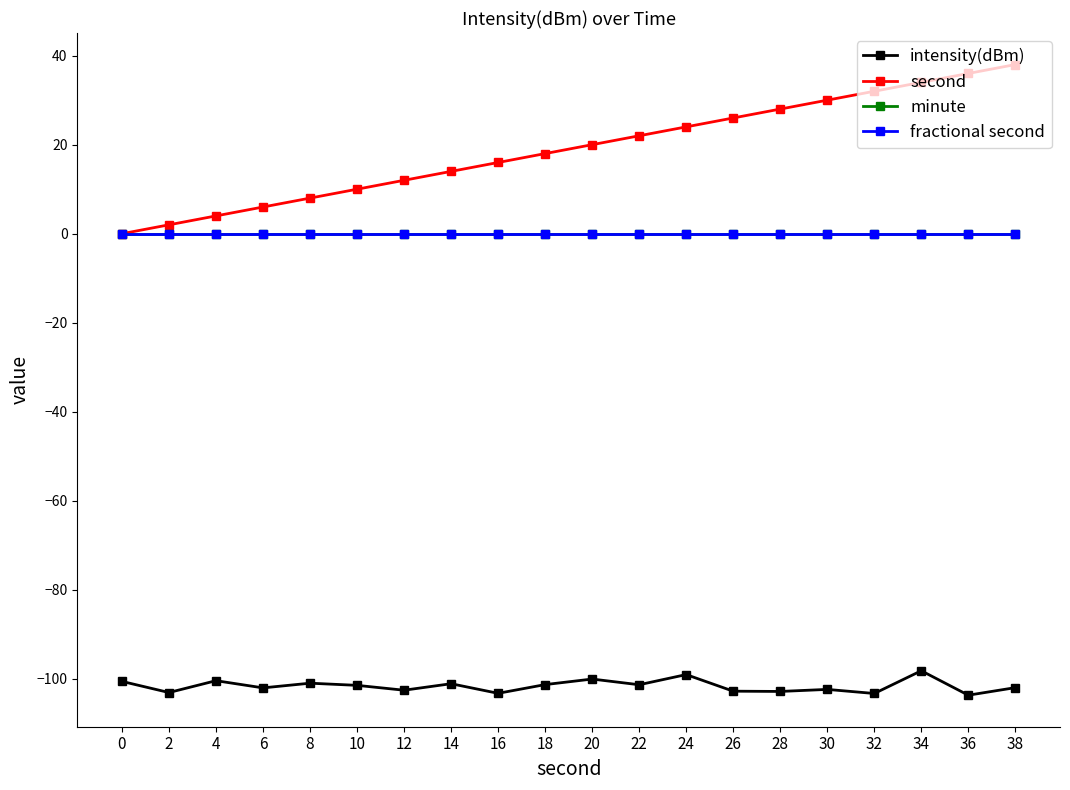

Is this an area chart (filled region under the line)?

No